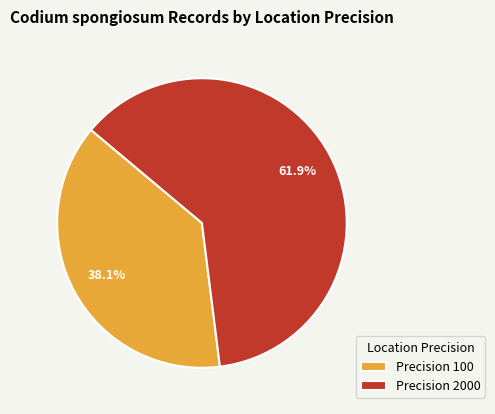

Approximately how many times larger is the value at Precision 100 compared to Precision 2000?

0.6